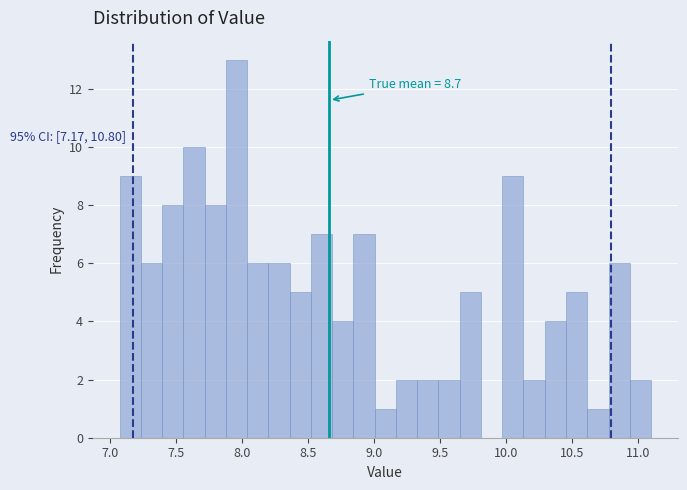

Around what value on the x-axis is the tallest bar? Give the approximate position of its centre, as read against the axis.

7.95